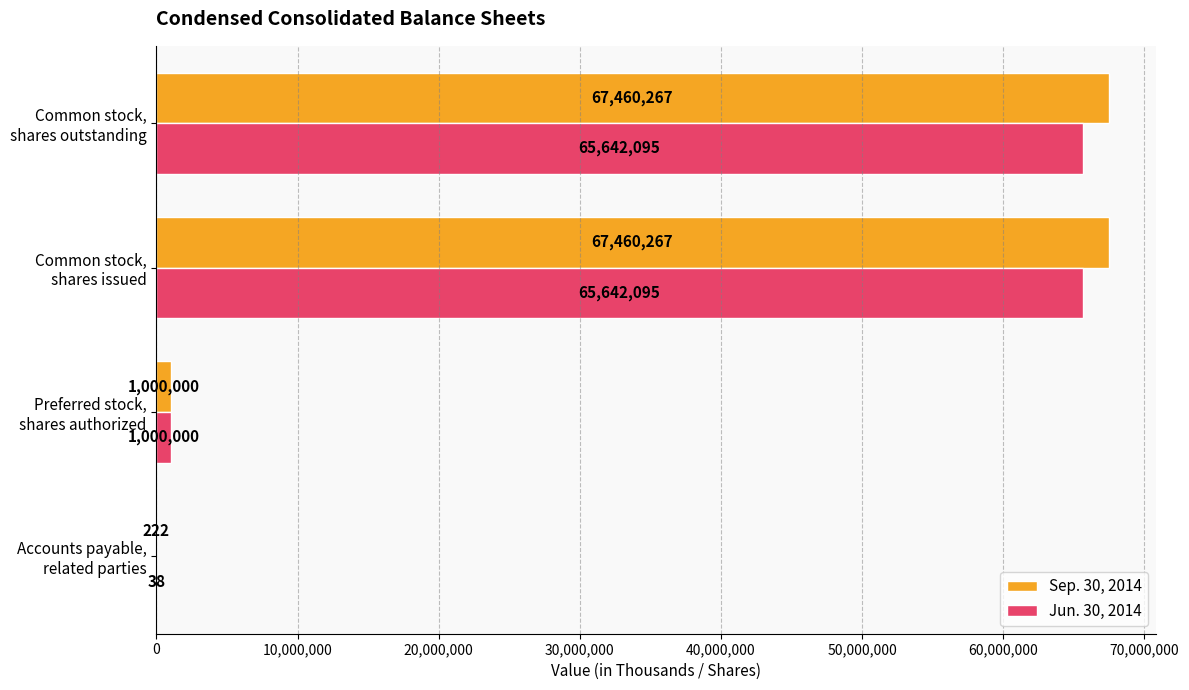

Which series has the largest total across all categories?

Sep. 30, 2014